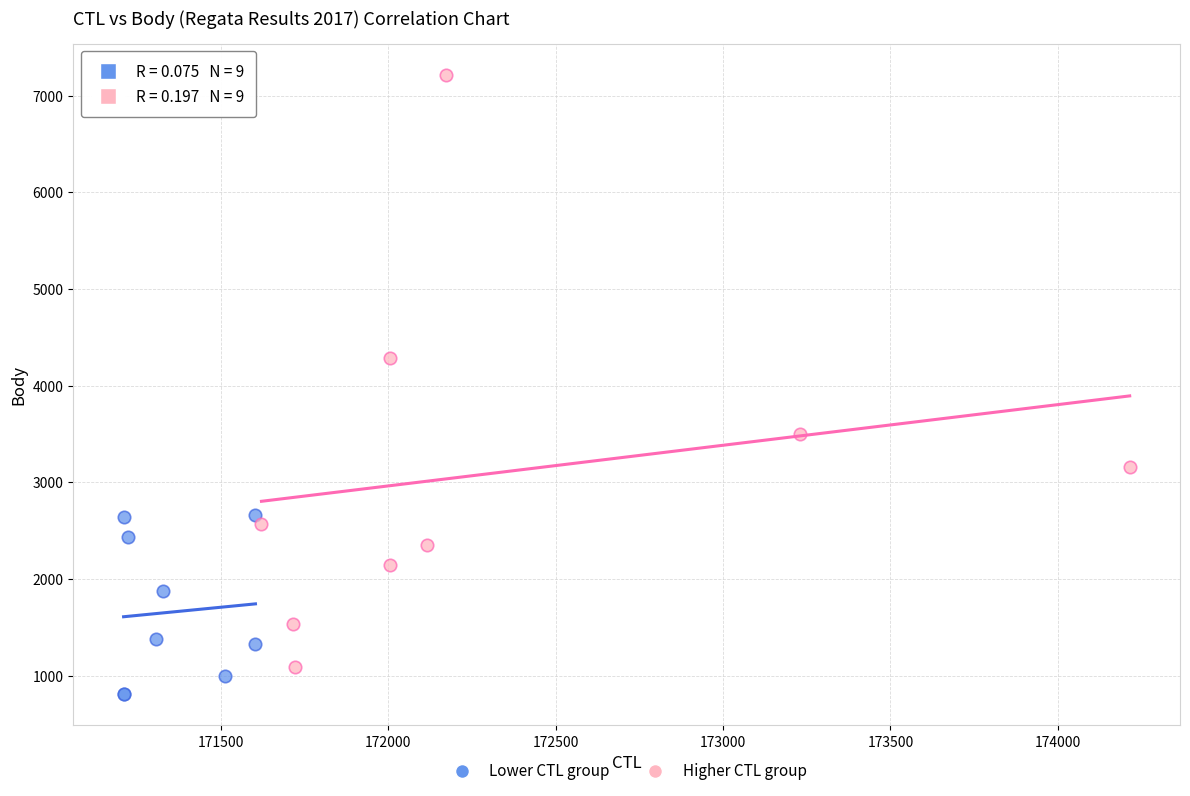

Which series contains the highest Y value?

Higher CTL group